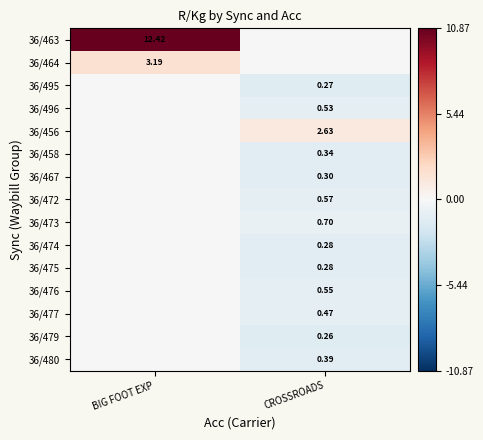

Is the value of 36/467 at CROSSROADS greater than the value of 36/458 at CROSSROADS?

No